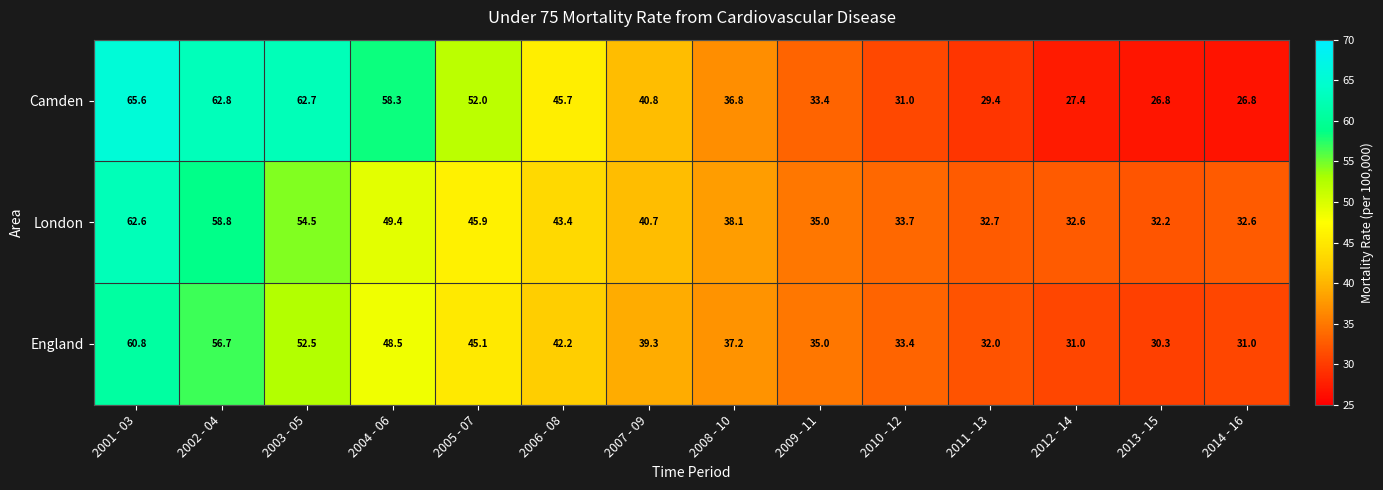

Is it true that Camden equals 58.3 at 2004 - 06?

True